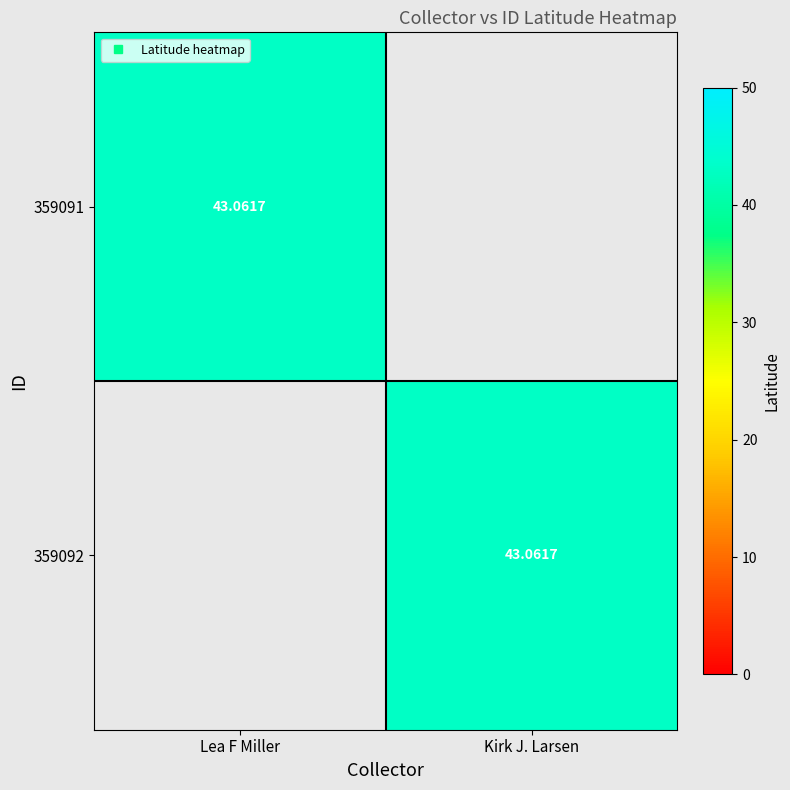

Where does the 359092 series first go above 43?

Kirk J. Larsen